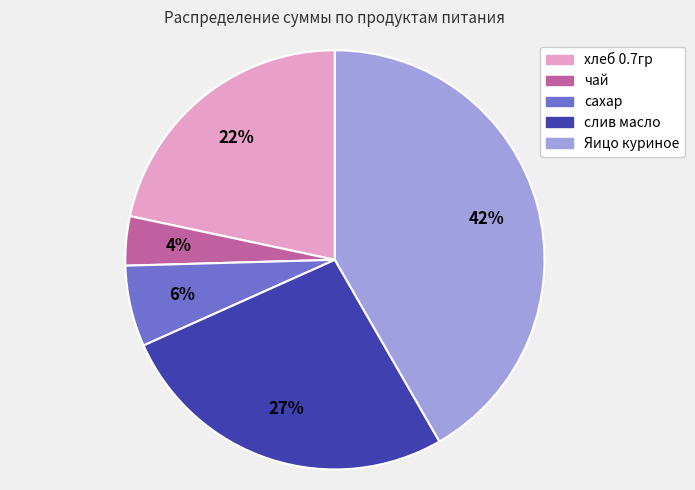

To the nearest percent, what is the difference between the хлеб 0.7гр and чай slice percentages?

18%